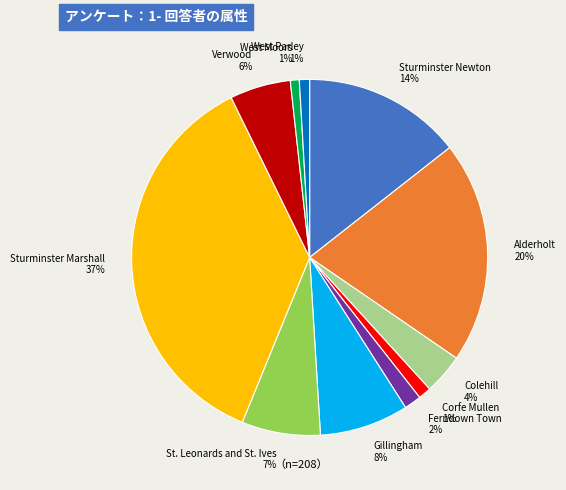

Which has a higher value, Ferndown Town or Colehill?

Colehill